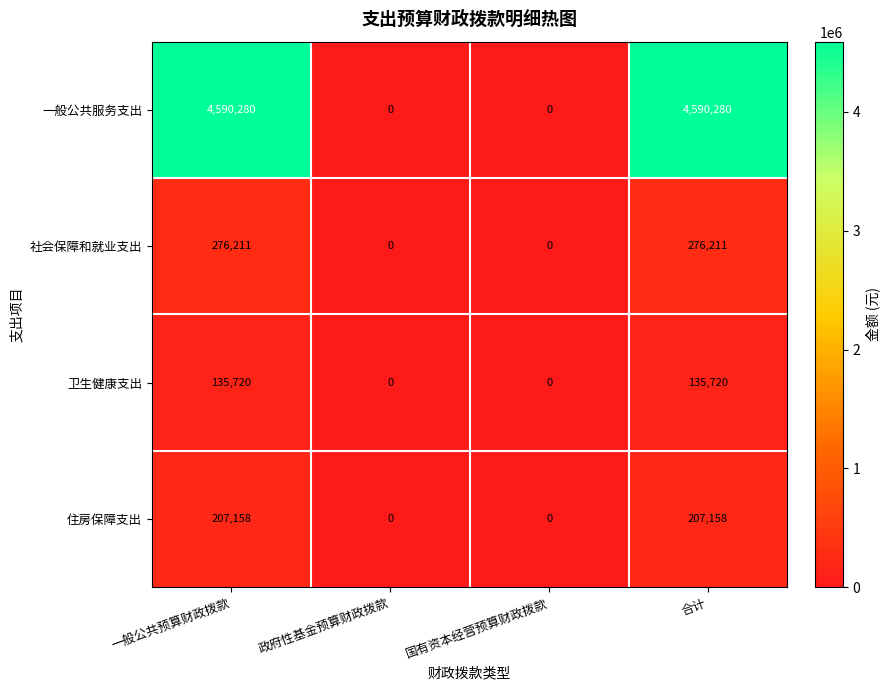

The 卫生健康支出 series shows 0 at 国有资本经营预算财政拨款. True or false?

True